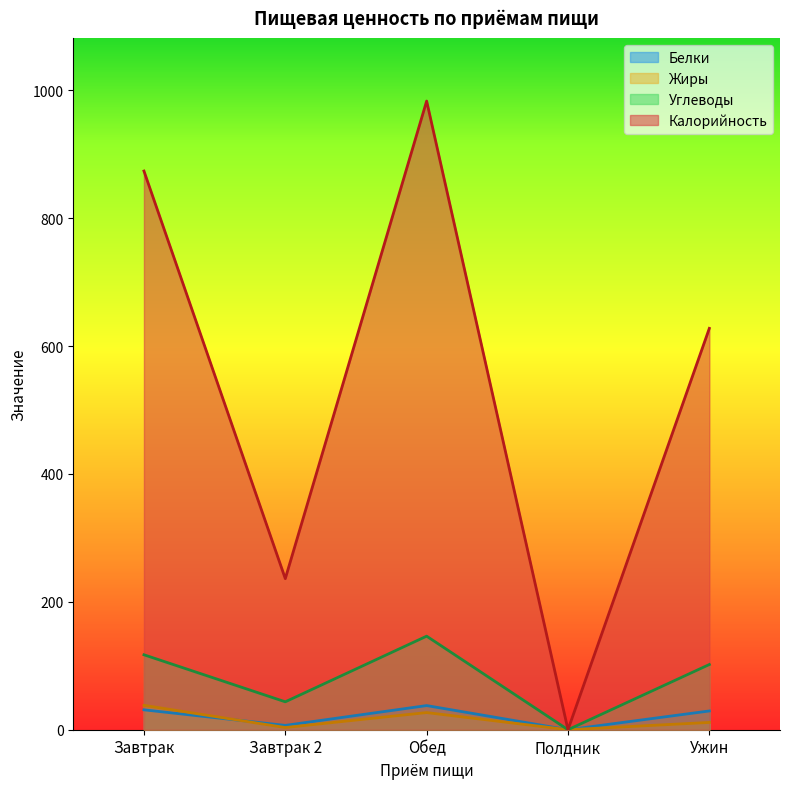

Which series ends up on top after the final intersection of Белки and Жиры?

Белки